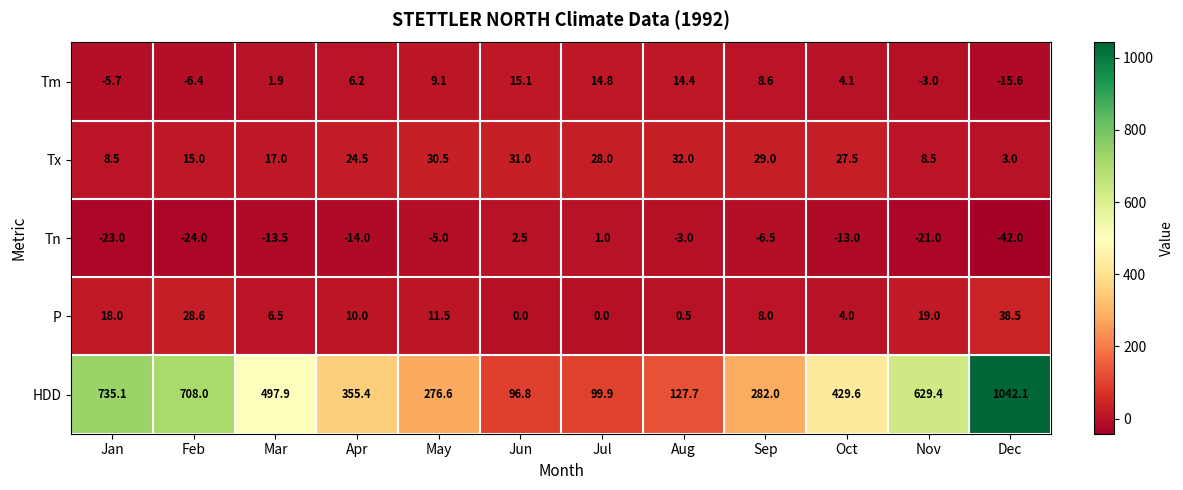

True or false: Tm has a value of -4.8 at Nov.

False